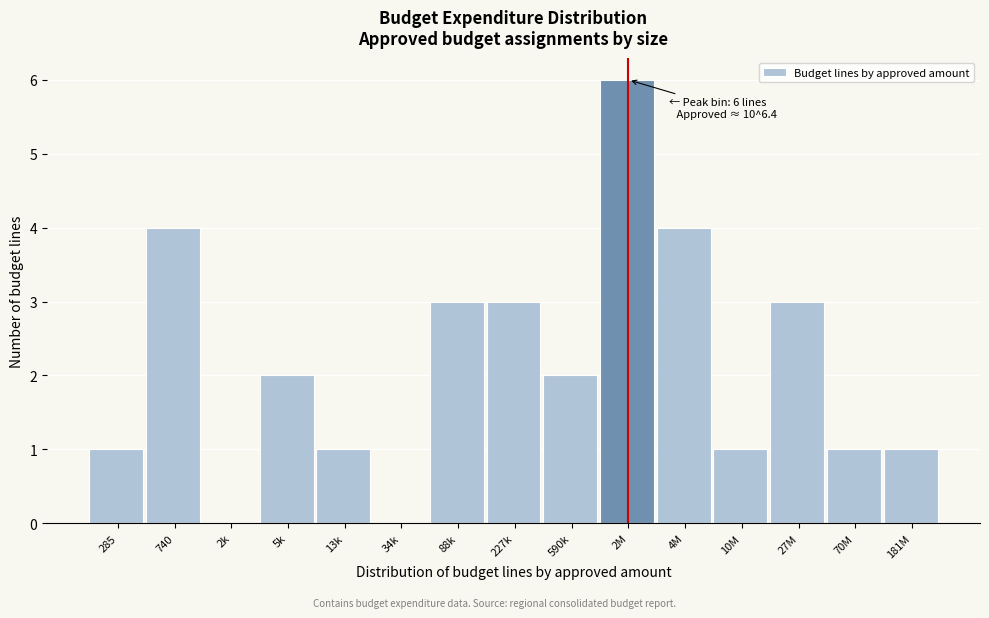

Reading left to right, list all the values displayed in this chart.

285=1	740=4	2k=0	5k=2	13k=1	34k=0	88k=3	227k=3	590k=2	2M=6	4M=4	10M=1	27M=3	70M=1	181M=1